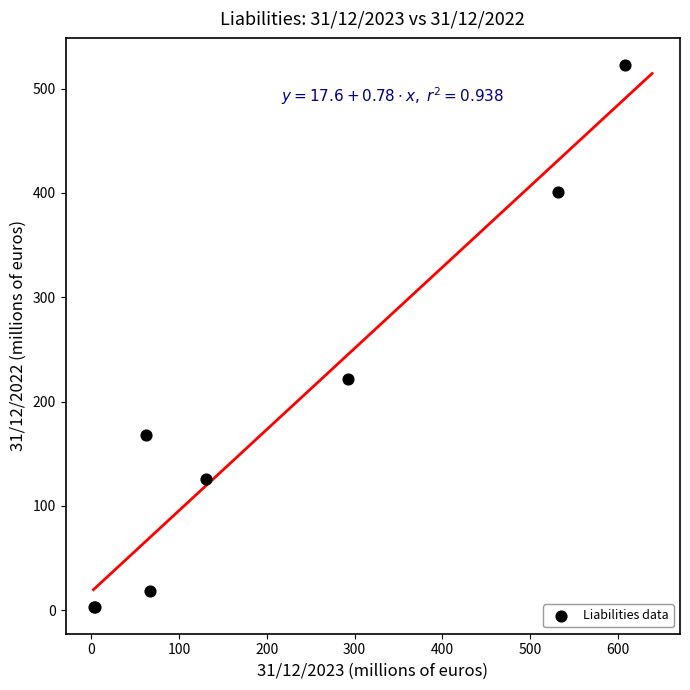

What Y value in the scatter plot is closest to 263?

221.4